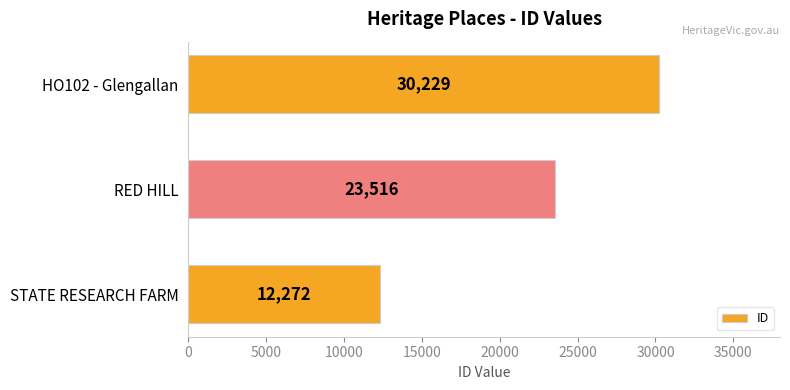

Which label corresponds to the largest value in the chart?

HO102 - Glengallan